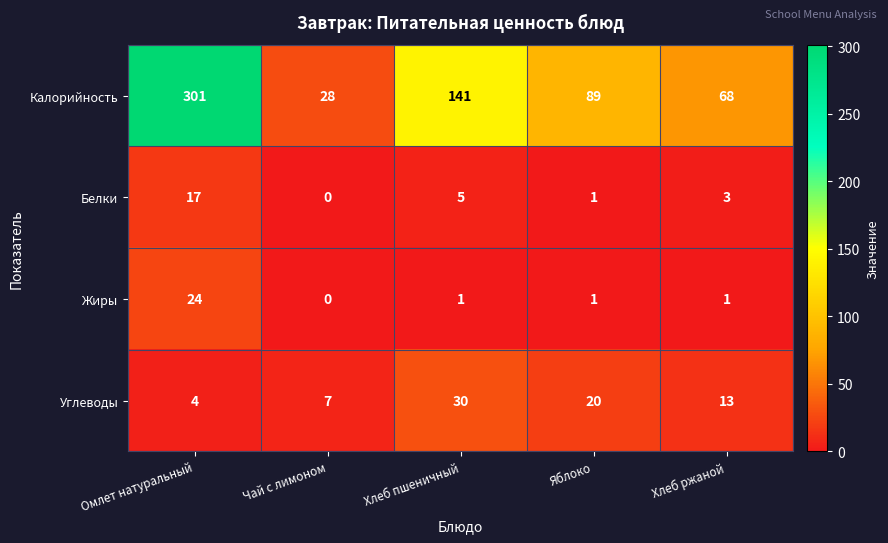

At which label does Жиры reach its minimum?

Чай с лимоном